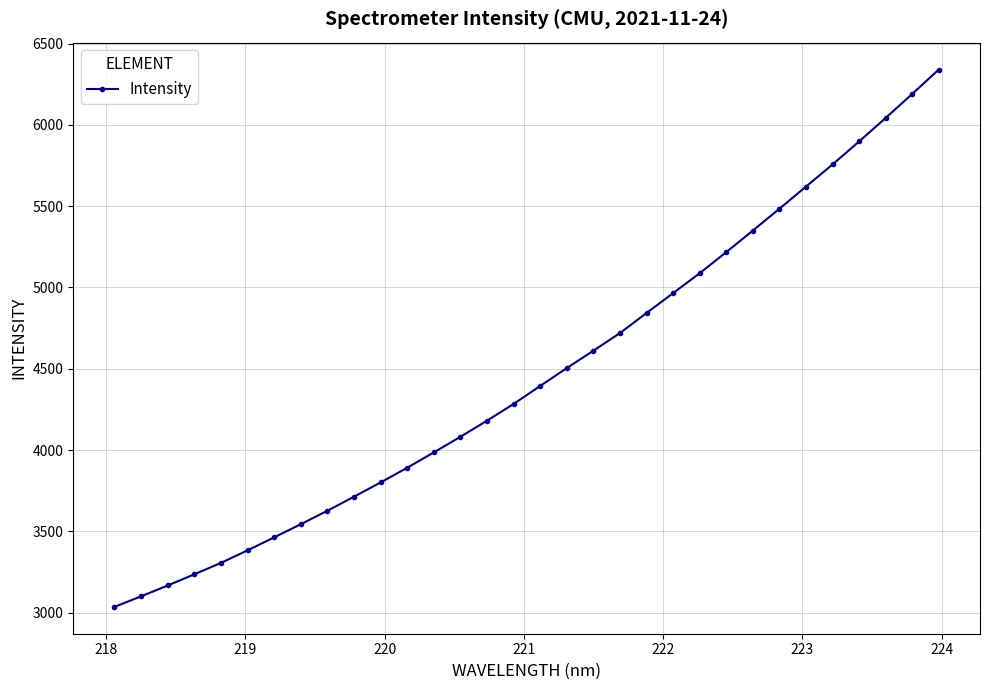

What is the sum of all values?

142828.1